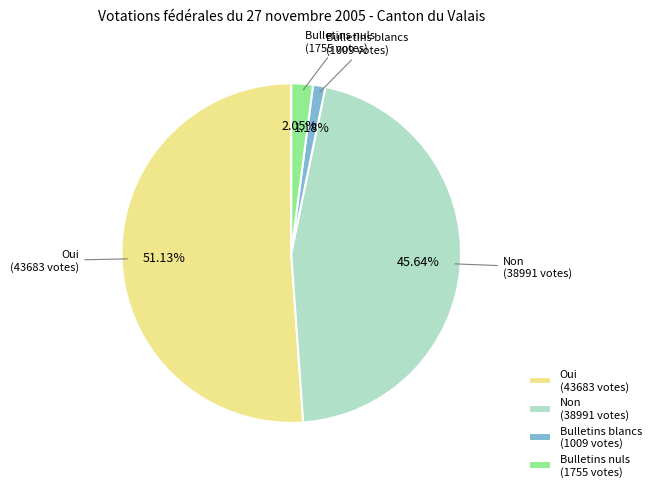

To the nearest percent, what is the average slice percentage?

25%